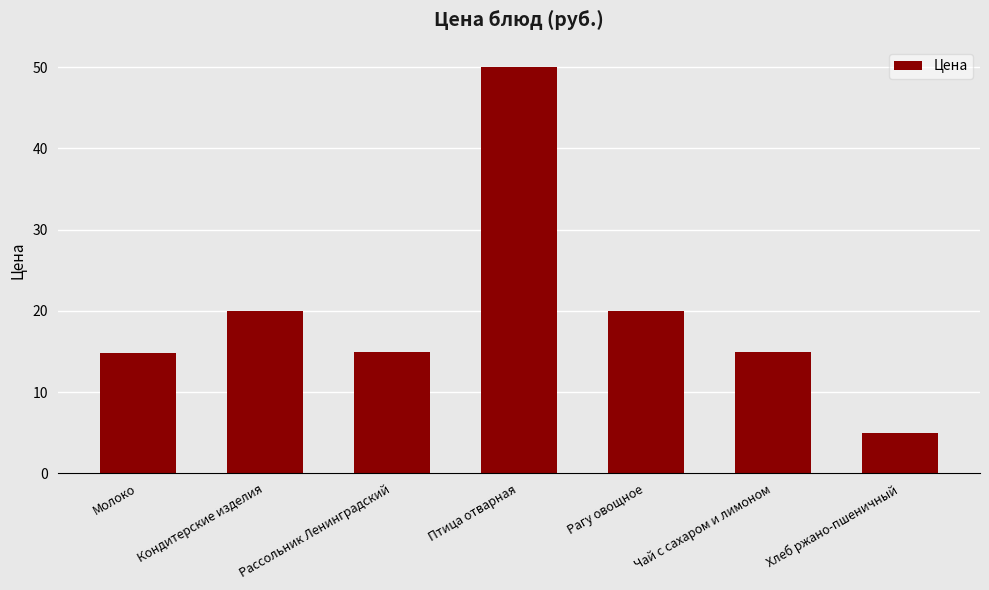

Is it true that the value at Молоко is 14.8?

True